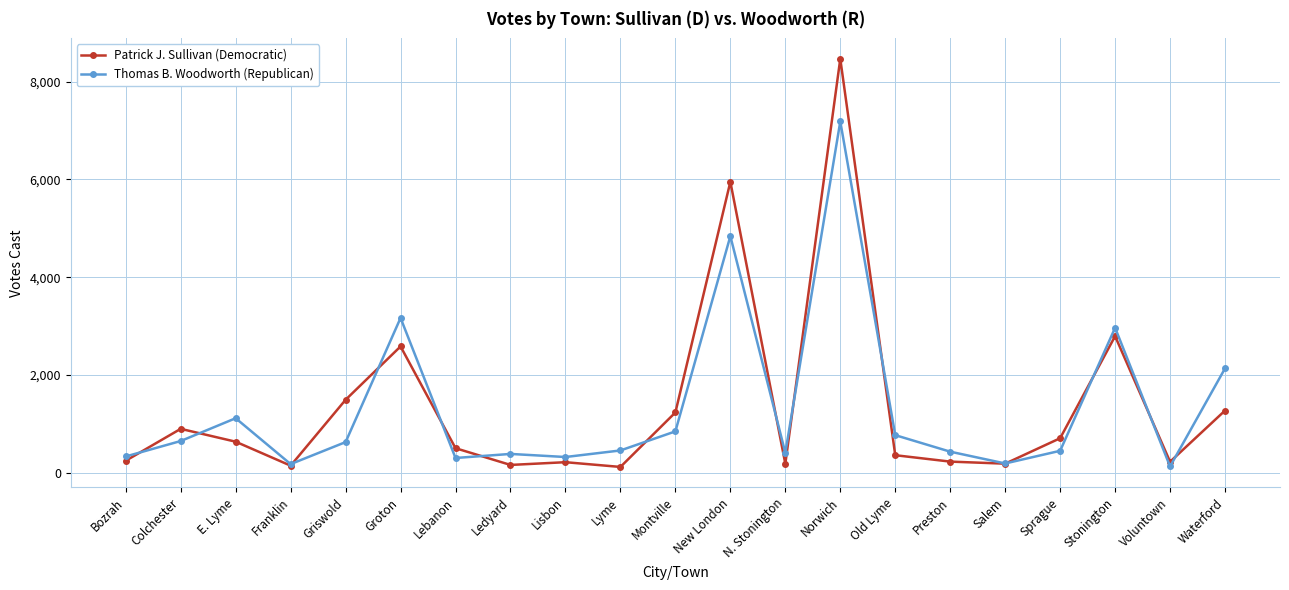

Does the chart display data point markers on the line(s)?

Yes